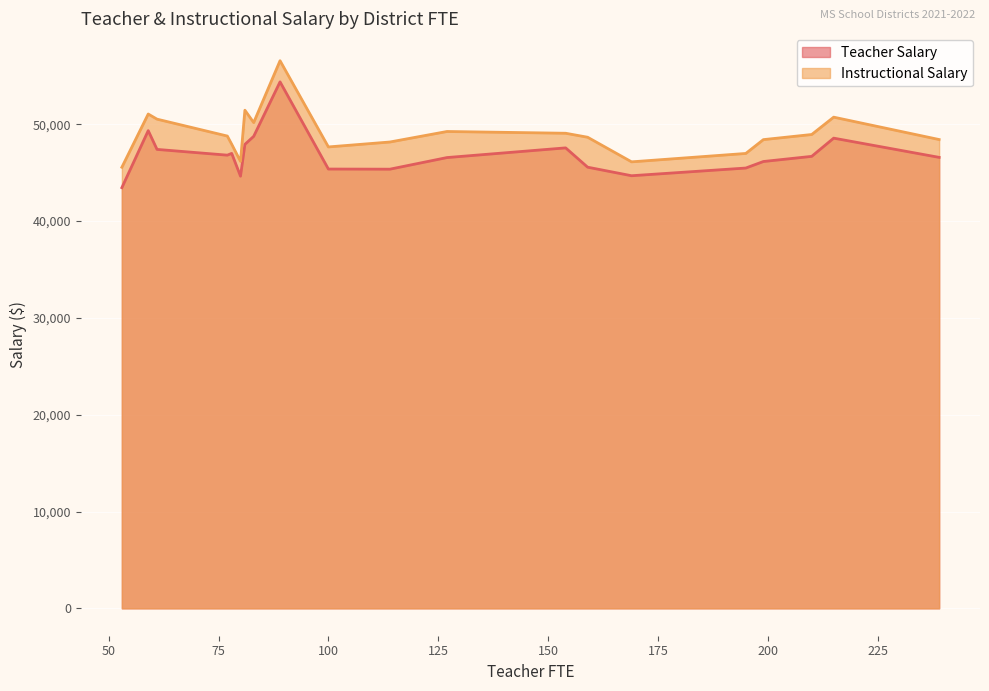

At CORINTH, list the series in order from largest to smallest.

Instructional Salary, Teacher Salary